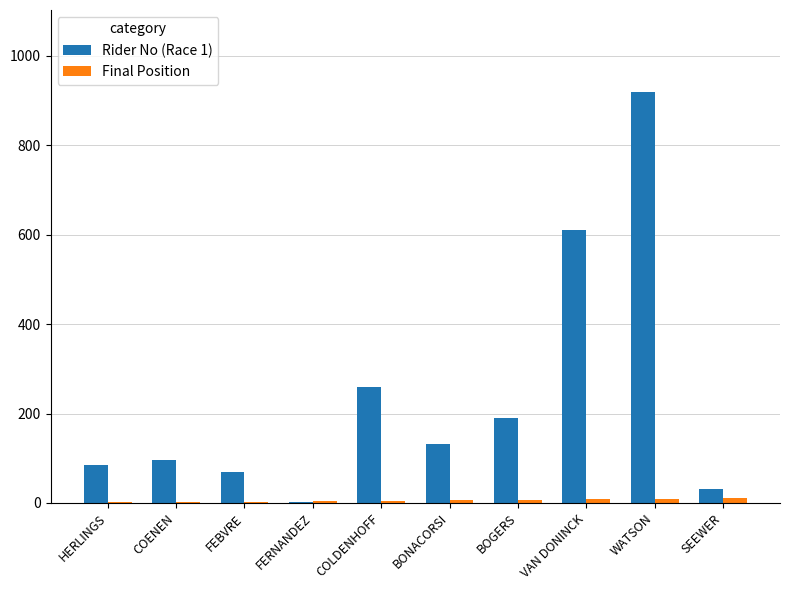

Which category has the highest value in the Rider No (Race 1) series?

WATSON